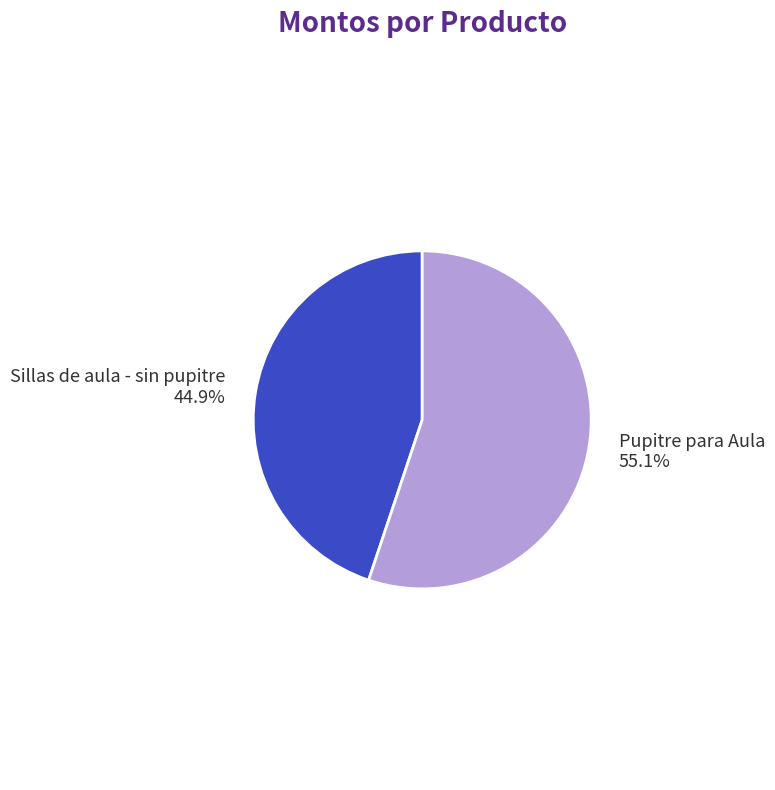

What portion of the pie excludes Pupitre para Aula?

44.9%